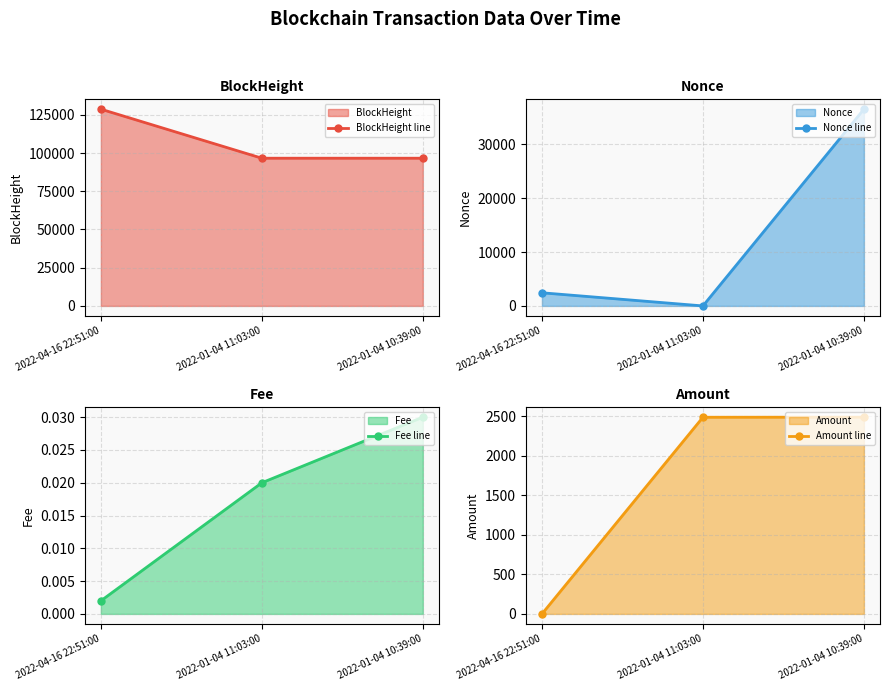

What is the maximum value for Nonce line?

36502